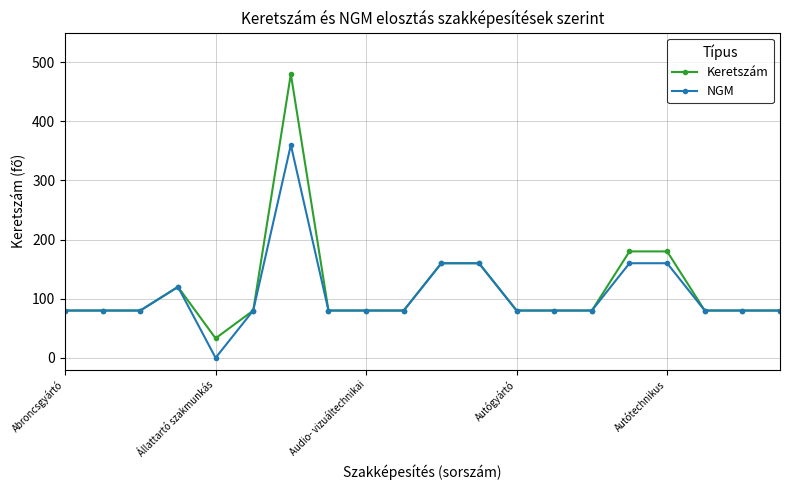

Rank the series by their maximum value, from lowest to highest.

NGM, Keretszám